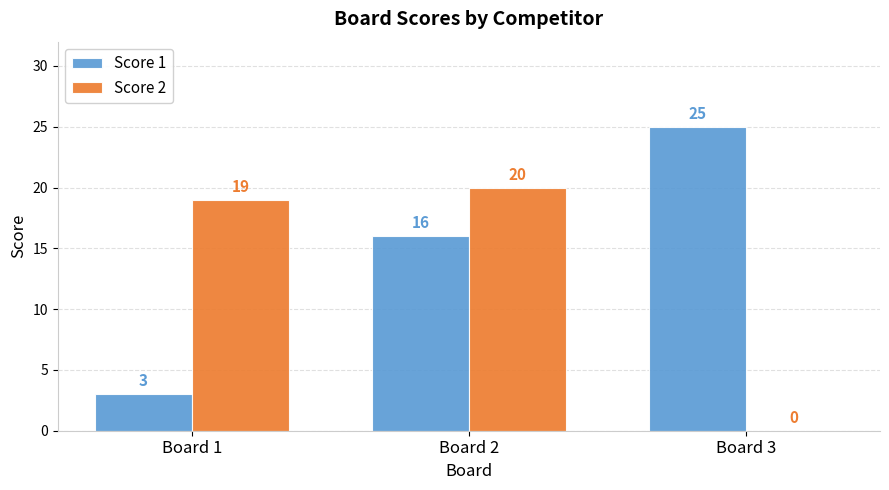

Reading right to left, transcribe all the data shown in this chart.

Score 1: 25	16	3
Score 2: 0	20	19